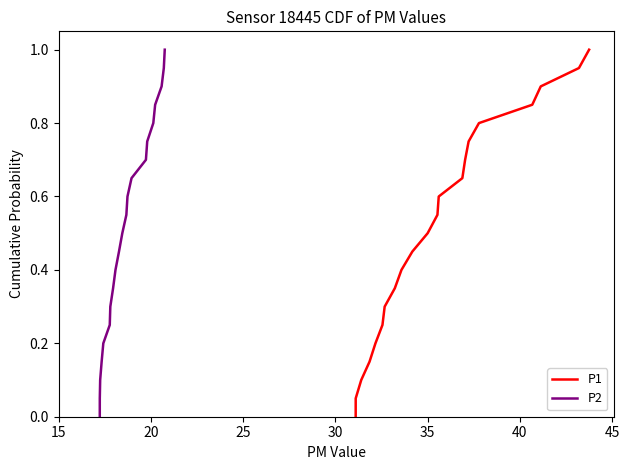

What is the difference between the maximum and minimum values in the P1 series?

1.0